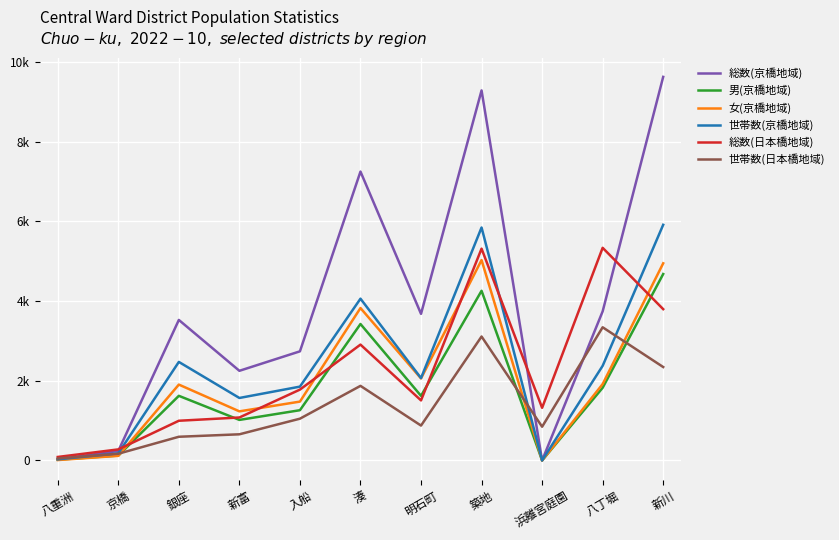

Rank the series by their maximum value, from lowest to highest.

世帯数(日本橋地域), 男(京橋地域), 女(京橋地域), 総数(日本橋地域), 世帯数(京橋地域), 総数(京橋地域)